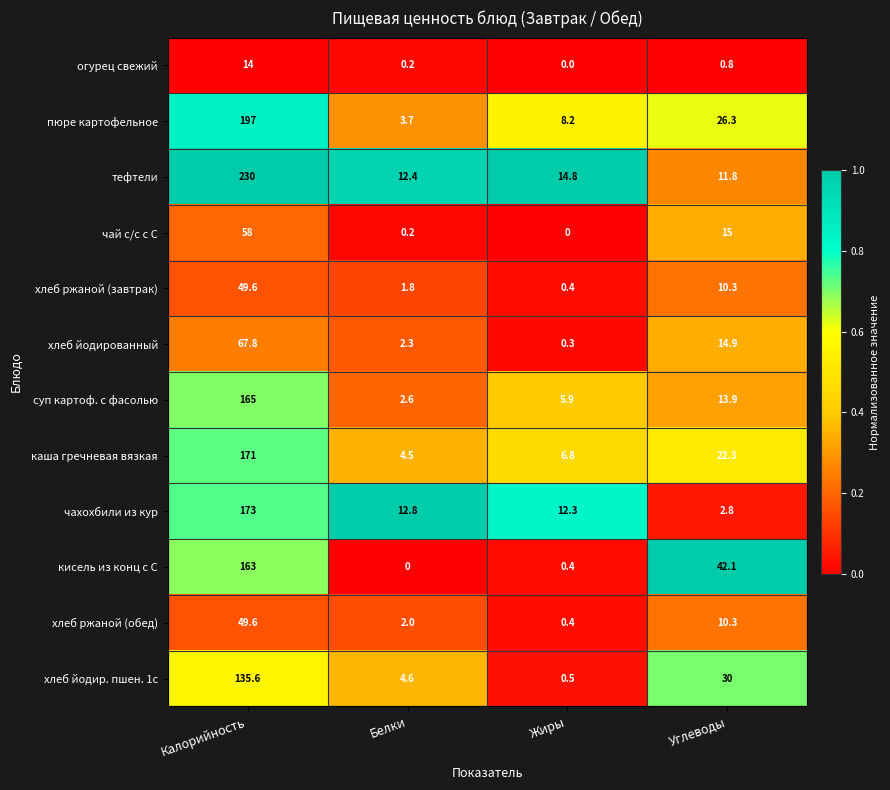

The value of каша гречневая вязкая at Калорийность is 240.0. True or false?

False